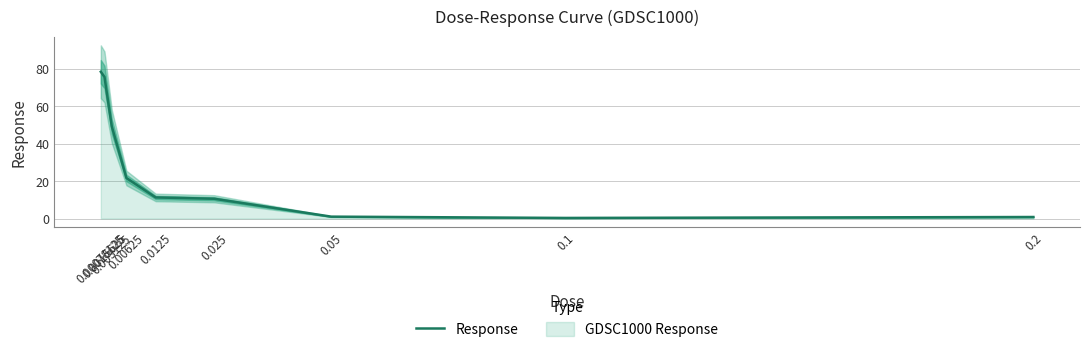

How many categories are shown in the chart?

9